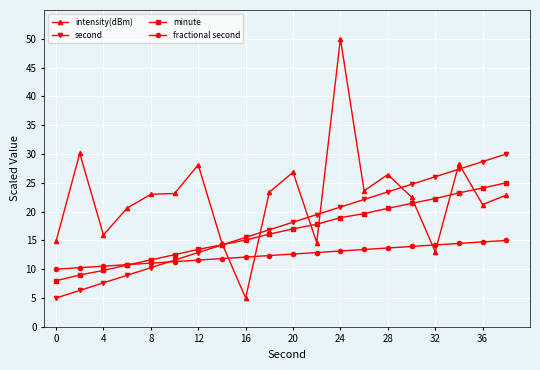

Which series has the largest range (max minus min)?

intensity(dBm)